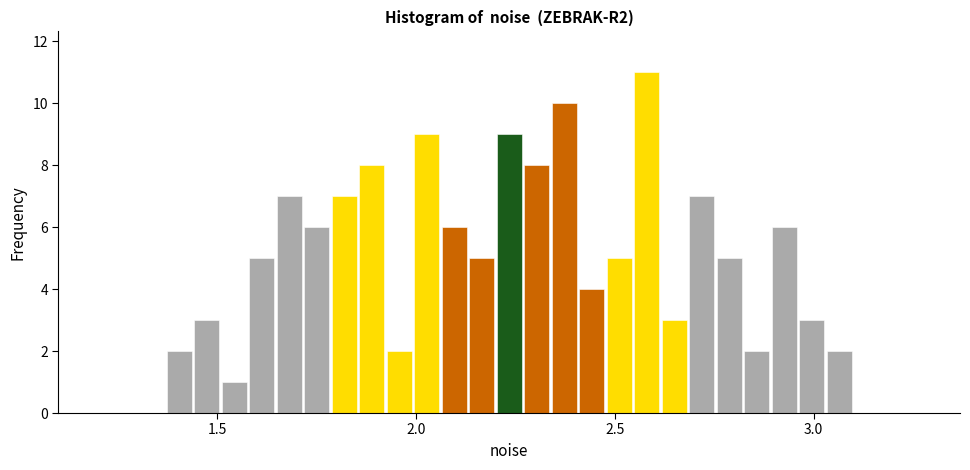

Read against the x-axis, roughly where is the centre of the tallest bar?

2.60